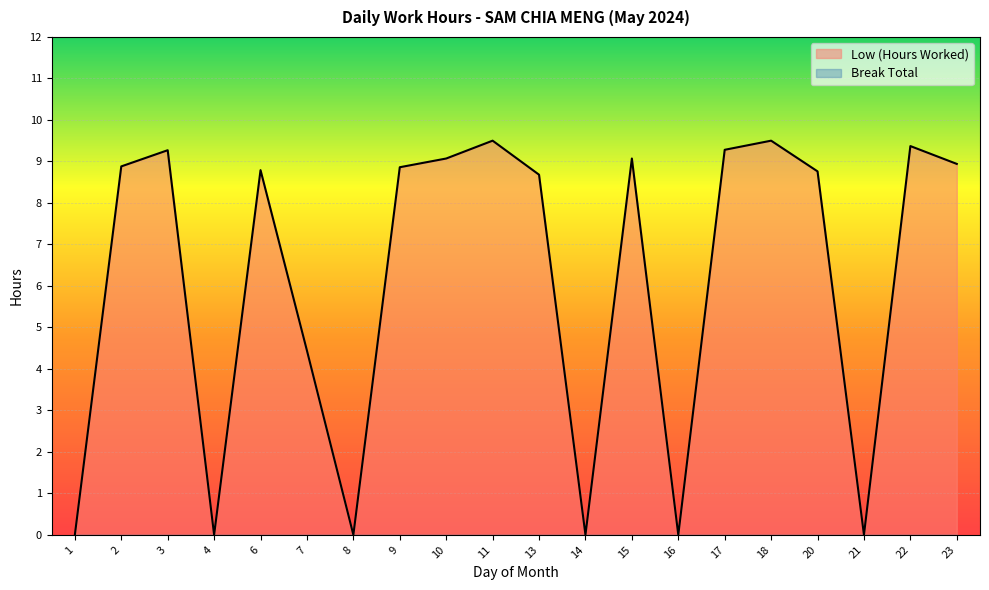

At which category does the data reach its first local valley?

4